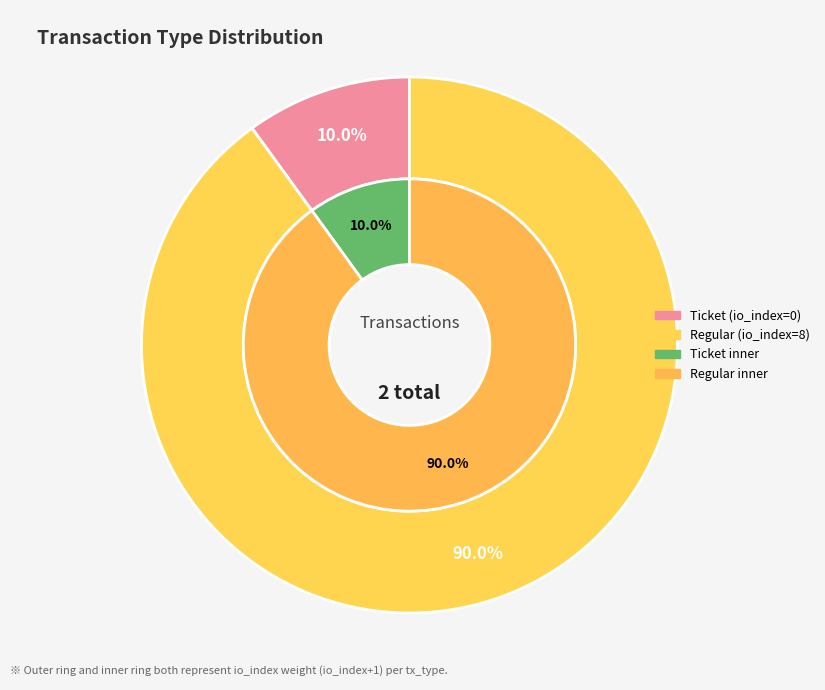

Rank the categories by value from lowest to highest.

Ticket (io_index=0), Regular (io_index=8)